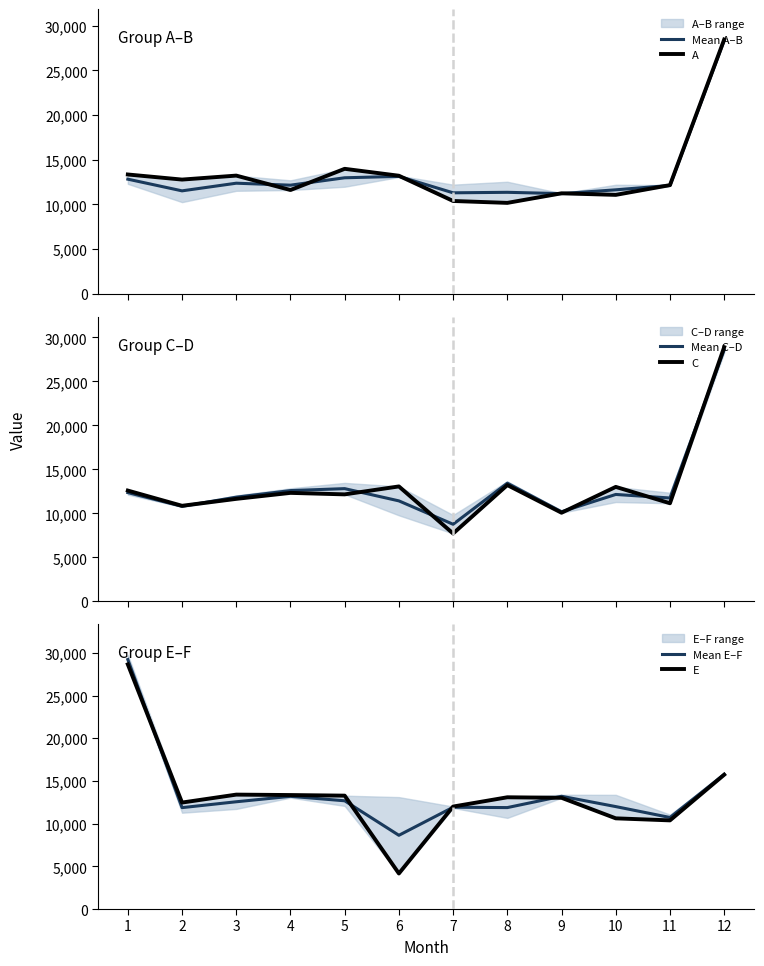

Reading left to right, transcribe all the data shown in this chart.

Mean A–B: 12832.0	11523.5	12379.5	12159.0	12986.5	13141.5	11304.0	11360.0	11215.0	11639.0	12129.5	28368.0
A: 13355.0	12785.0	13230.0	11617.0	13989.0	13215.0	10390.0	10177.0	11249.0	11073.0	12166.0	28454.0
Mean C–D: 12368.0	10809.5	11850.0	12598.0	12819.5	11428.0	8769.0	13440.0	10193.5	12158.0	11755.5	28599.0
C: 12600.0	10870.0	11657.0	12337.0	12167.0	13070.0	7719.0	13225.0	10080.0	13017.0	11158.0	28900.0
Mean E–F: 29228.0	11878.5	12566.5	13203.0	12681.0	8637.5	11924.5	11884.5	13209.5	12001.5	10724.5	15782.5
E: 28664.0	12474.0	13404.0	13354.0	13283.0	4163.0	12006.0	13092.0	13031.0	10625.0	10386.0	15735.0